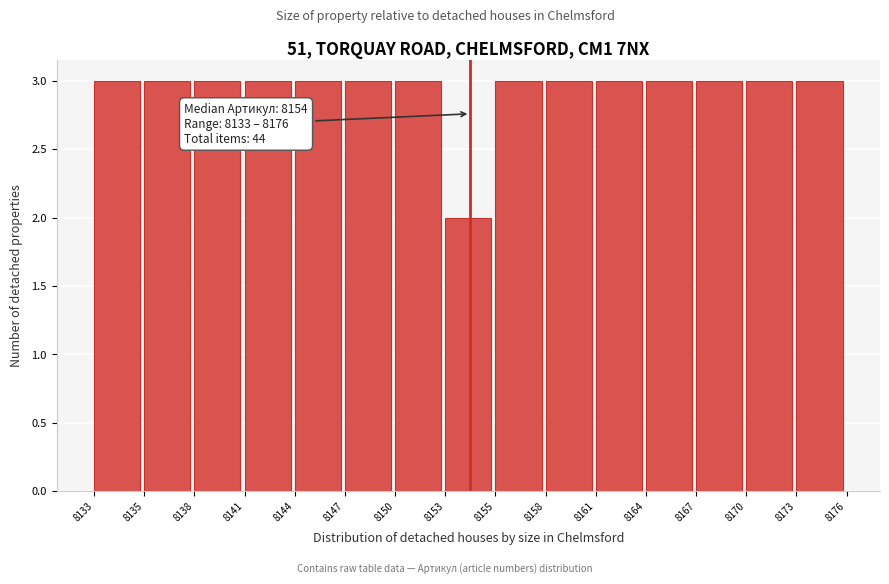

Reading left to right, transcribe all the data shown in this chart.

8133=3	8135=3	8138=3	8141=3	8144=3	8147=3	8150=3	8153=2	8155=3	8158=3	8161=3	8164=3	8167=3	8170=3	8173=3